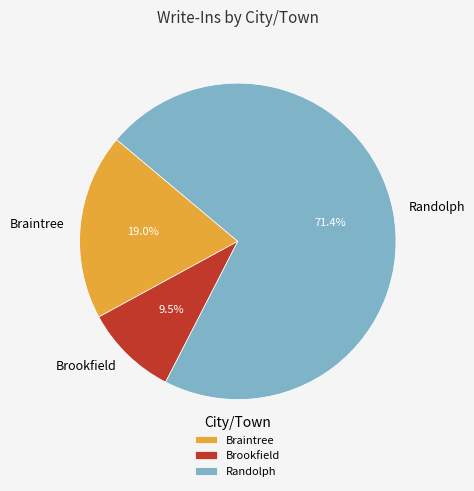

Rank the categories by value from lowest to highest.

Brookfield, Braintree, Randolph